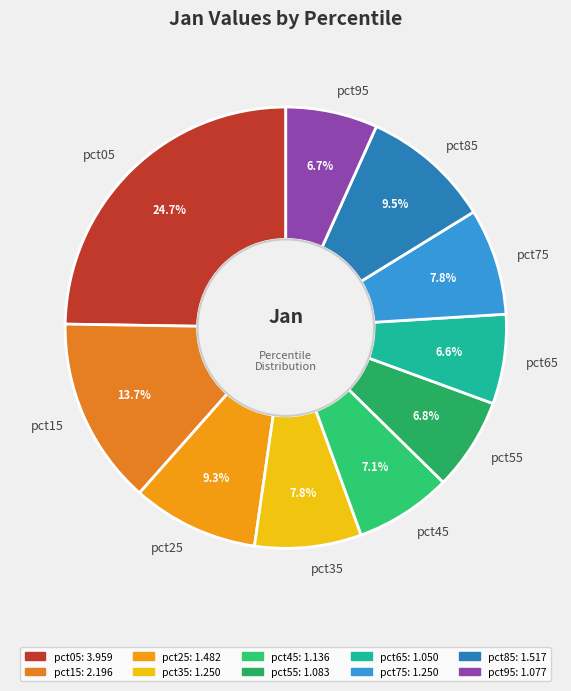

Which category has the biggest portion of the pie?

pct05